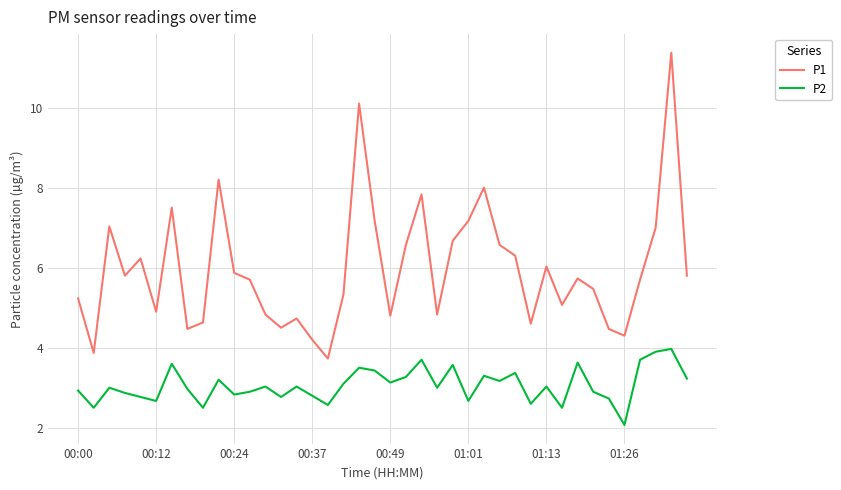

What is the sum of all P1 values?

238.3